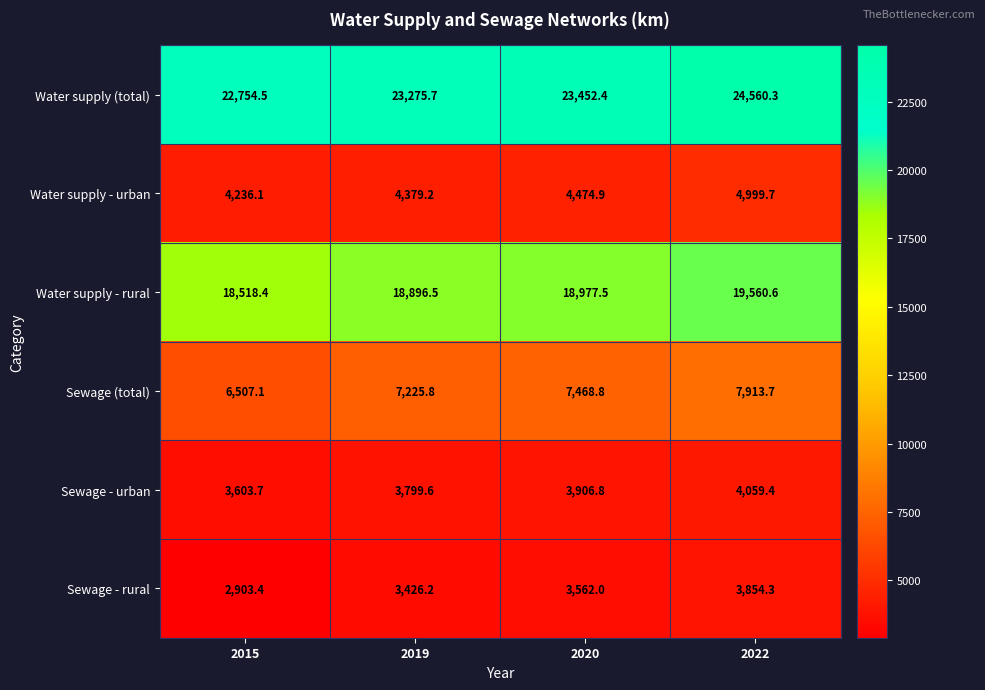

The Water supply - urban series shows 4474.9 at 2020. True or false?

True